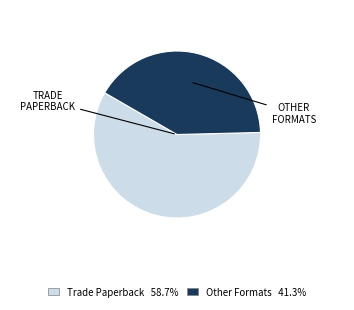

Is there a majority slice in this chart?

Yes